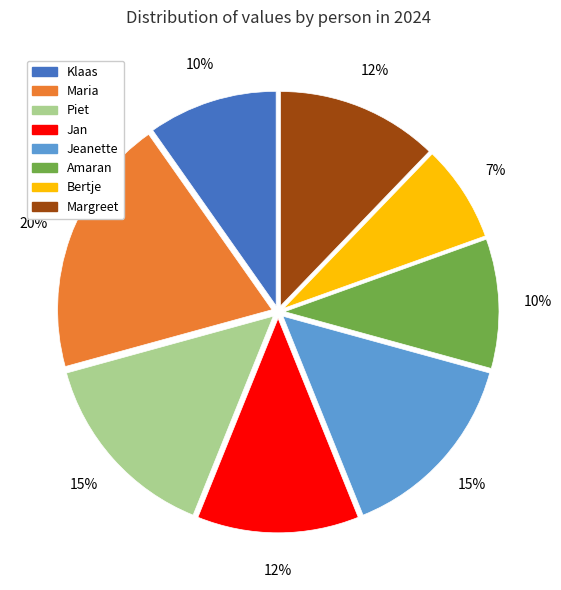

What percentage is the Jan slice, to the nearest percent?

12%